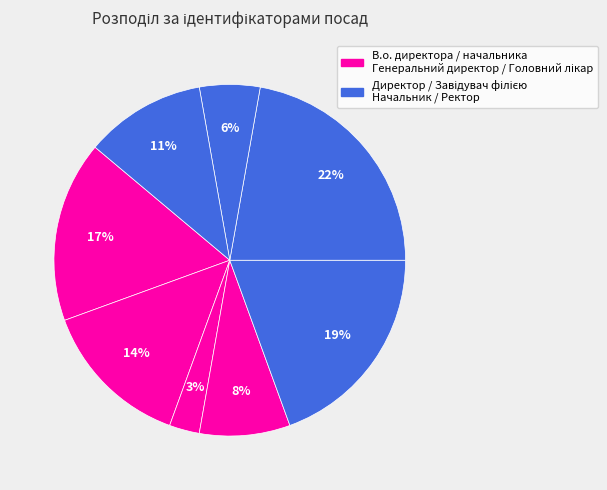

How many slices are in this pie chart?

8